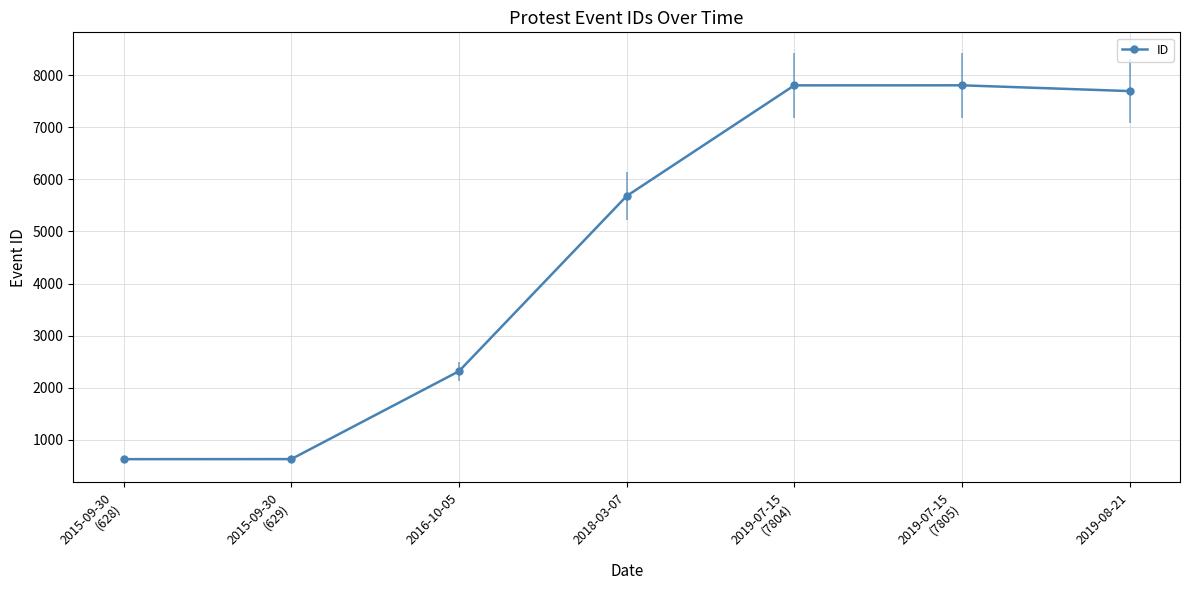

What is the label of the 6th point from the right?

2015-09-30
(629)